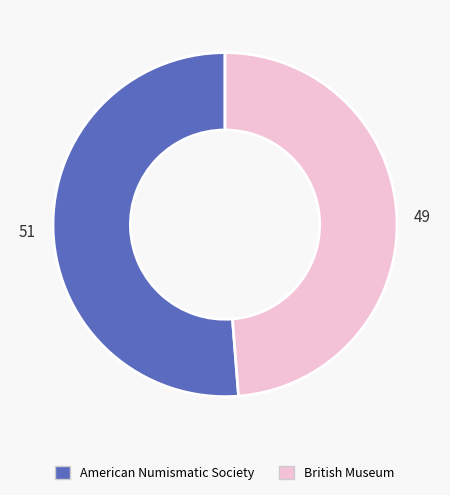

Between American Numismatic Society and British Museum, which is larger?

American Numismatic Society